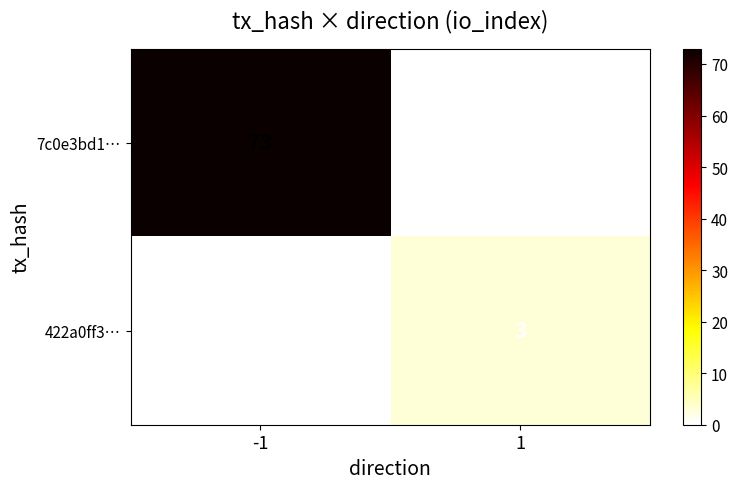

What is the sum of all 422a0ff3… values?

3